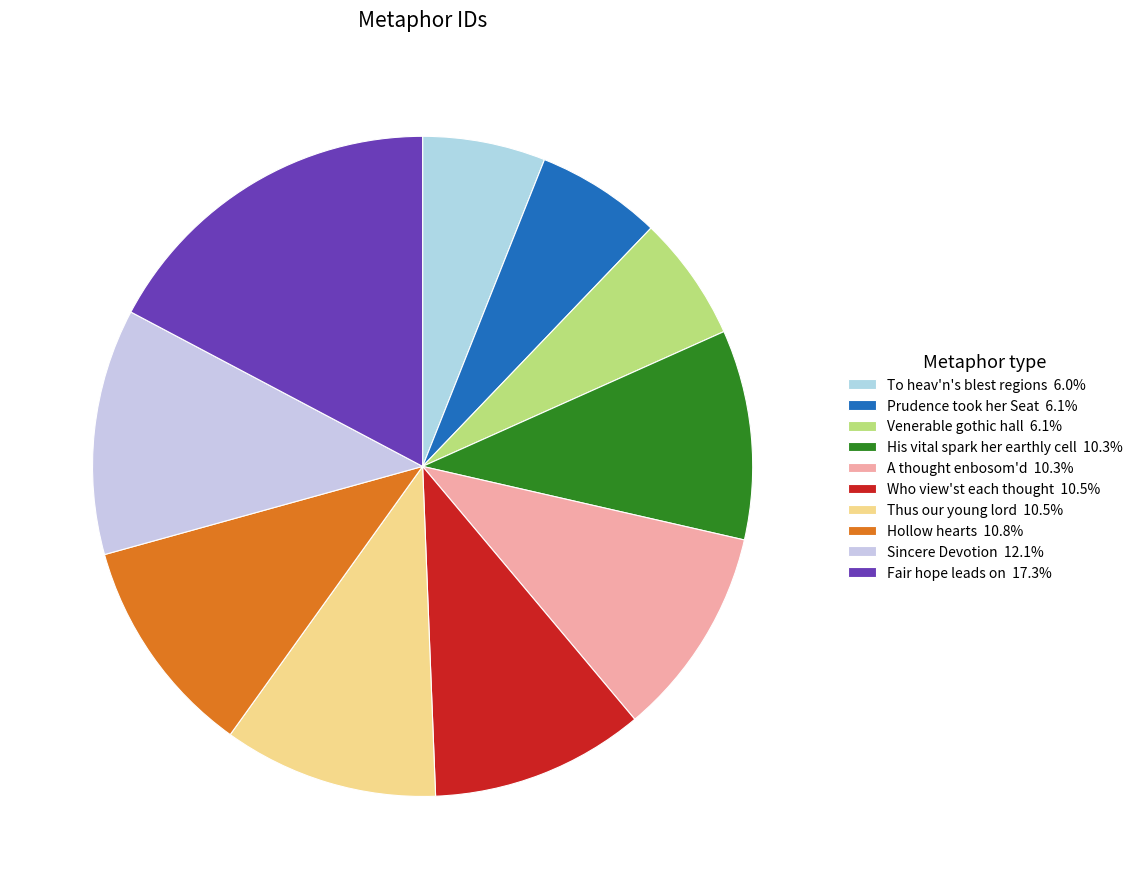

What percentage is the His vital spark her earthly cell slice, to the nearest percent?

10%